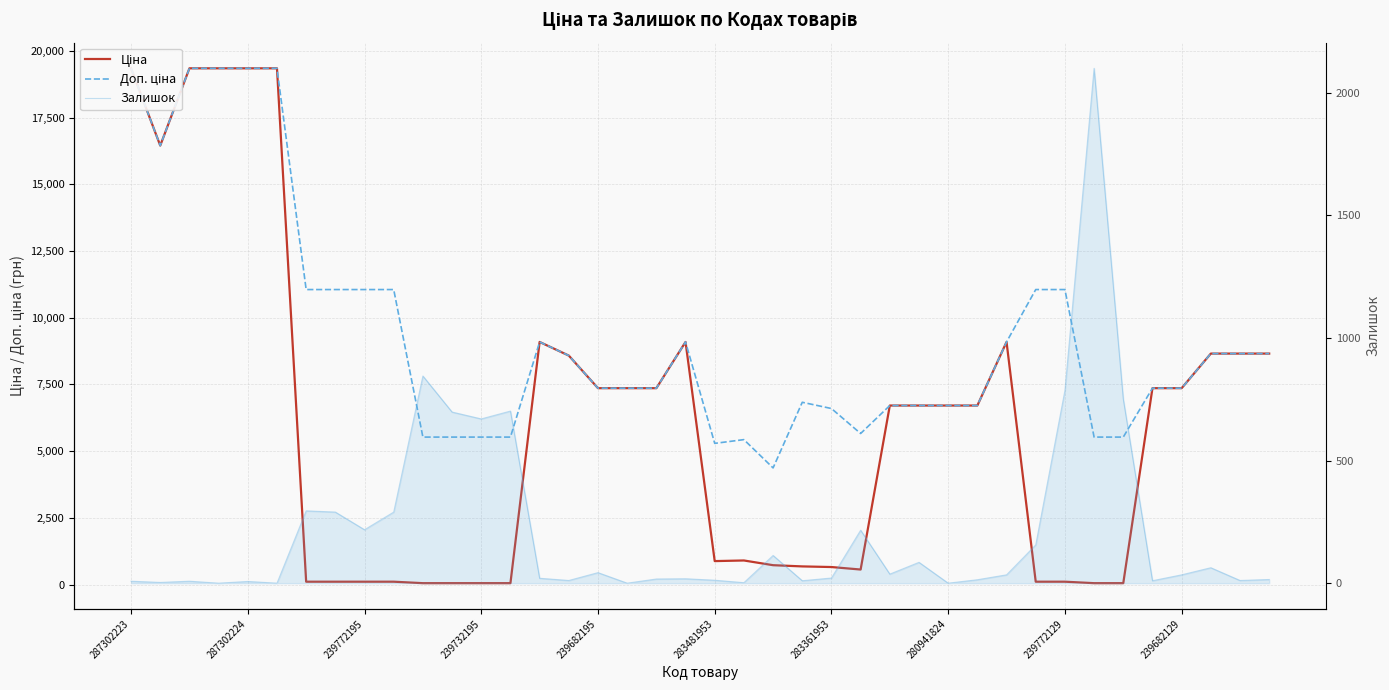

Which series changed the most between 15 and 32?

Ціна